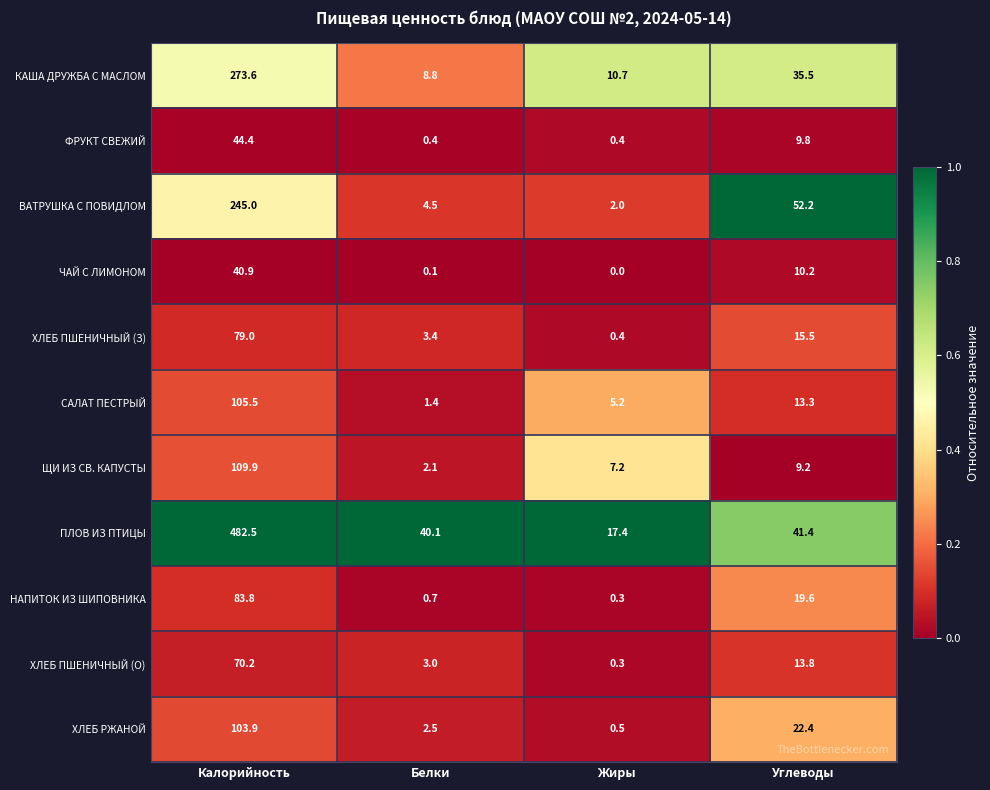

Rank the categories by ЩИ ИЗ СВ. КАПУСТЫ value from lowest to highest.

Белки, Жиры, Углеводы, Калорийность